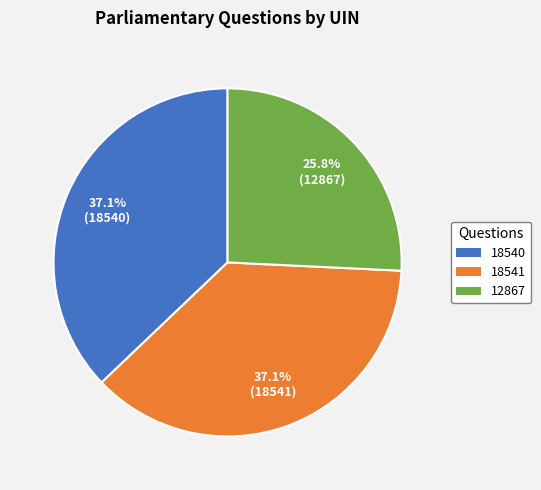

Does any single category account for the majority?

No